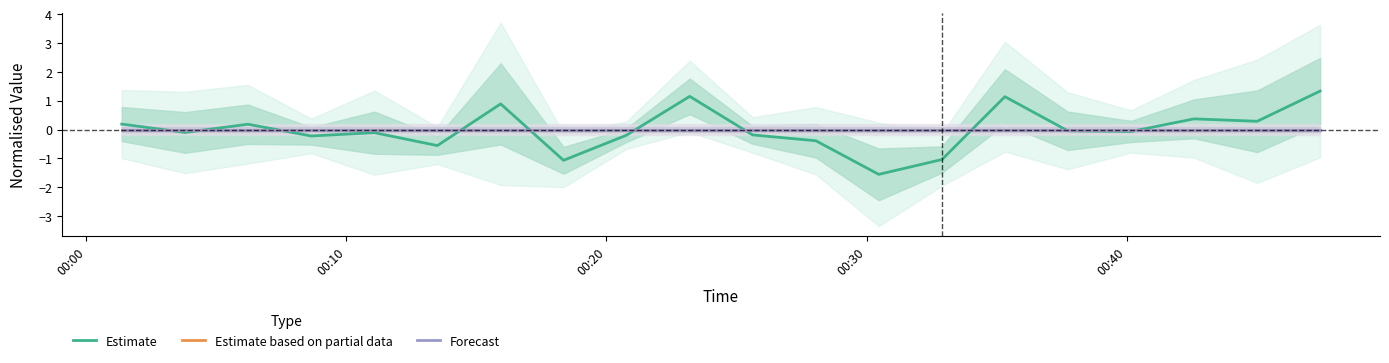

Which series has the largest range (max minus min)?

Estimate